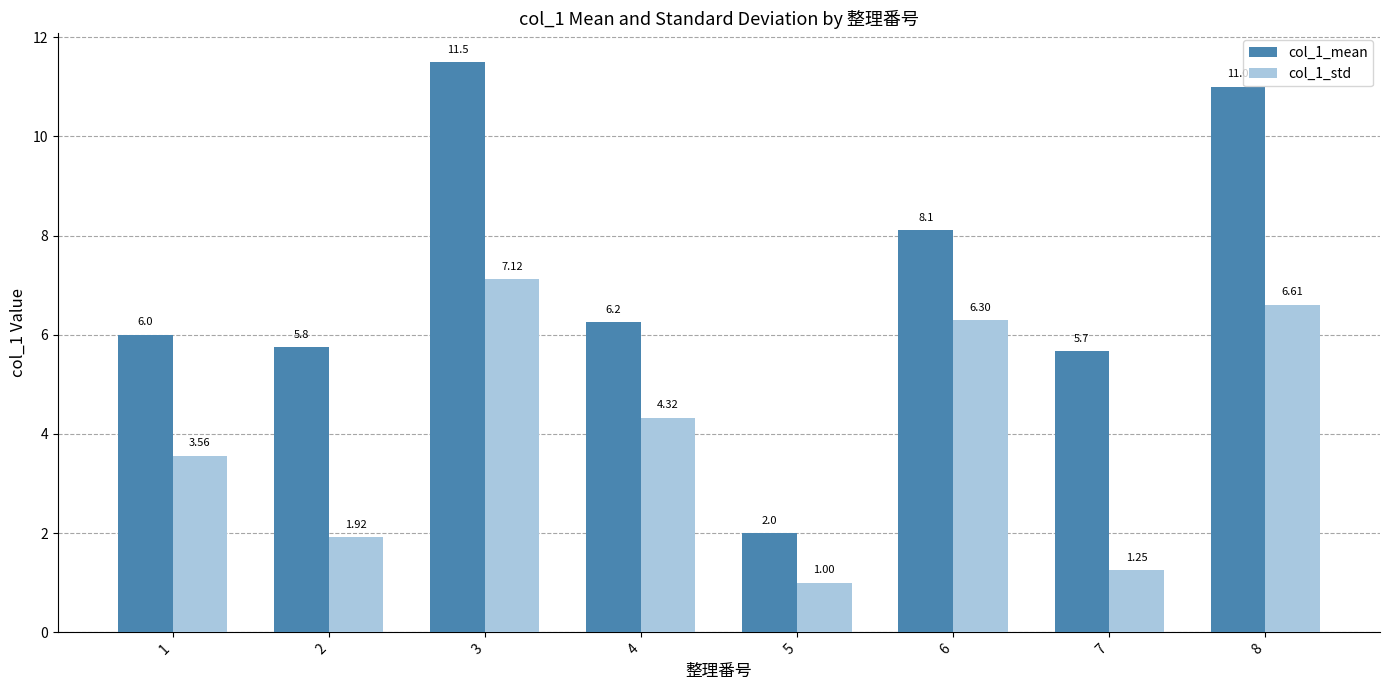

Between 4 and 7, which series saw the biggest shift?

col_1_std